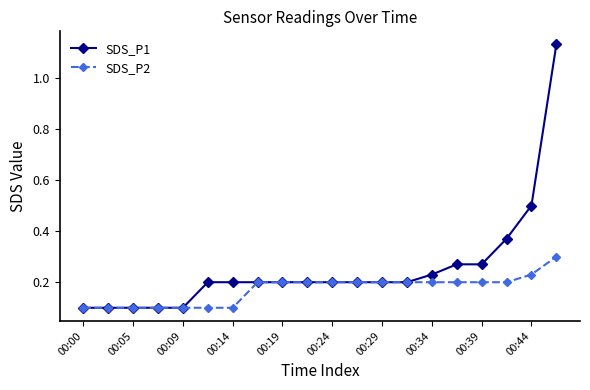

Which series has the largest total across all categories?

SDS_P1